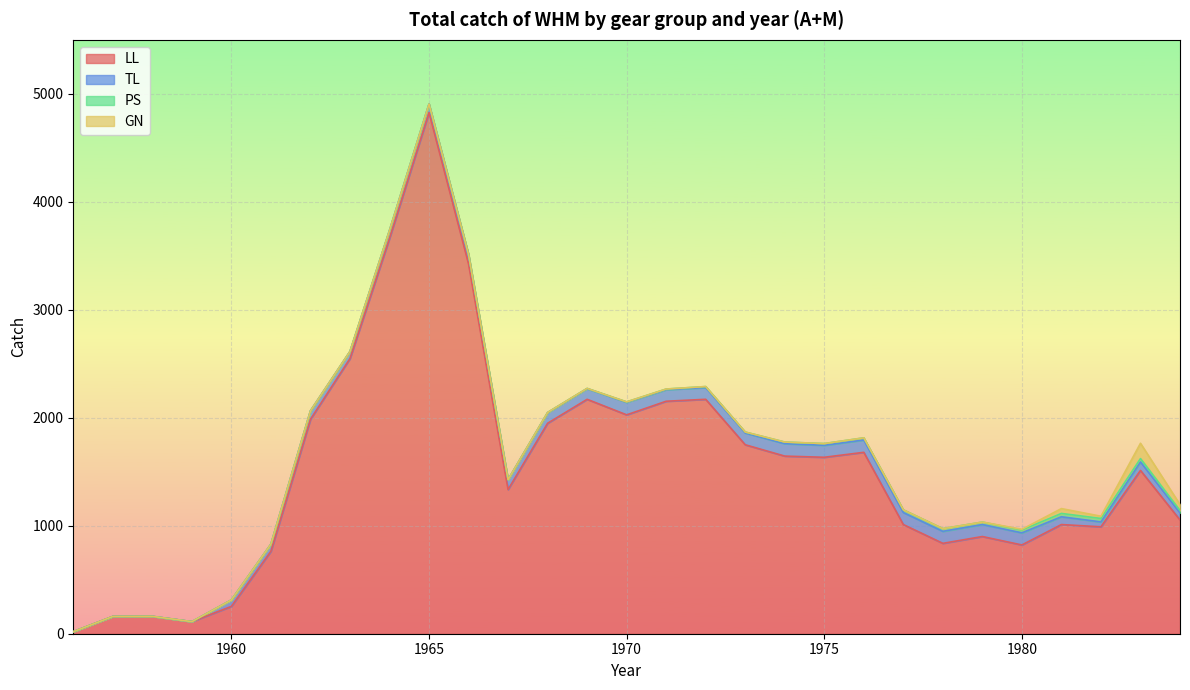

Between which two adjacent categories do PS and GN first intersect?

1980 and 1981